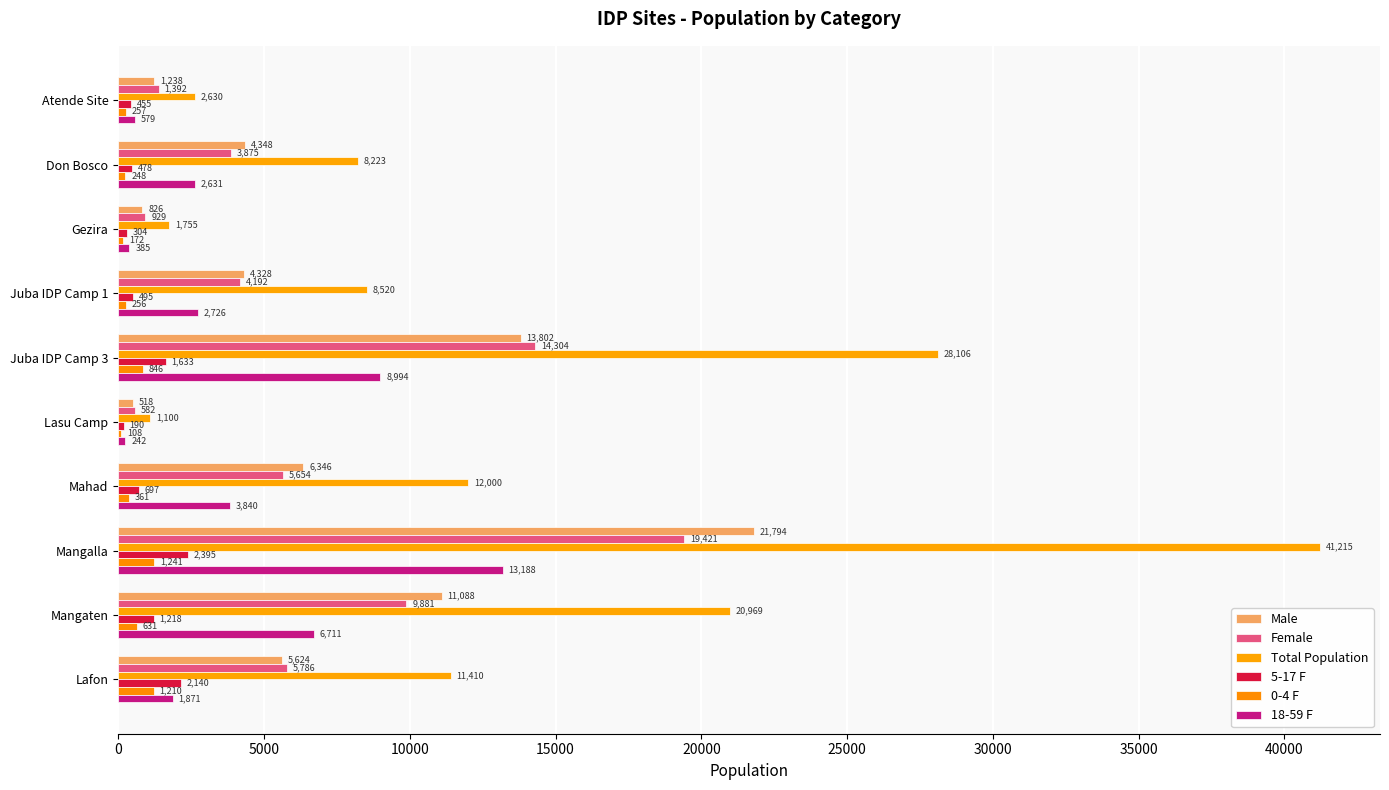

What is the value of the 0-4 F bar at the 1st from the left?

257